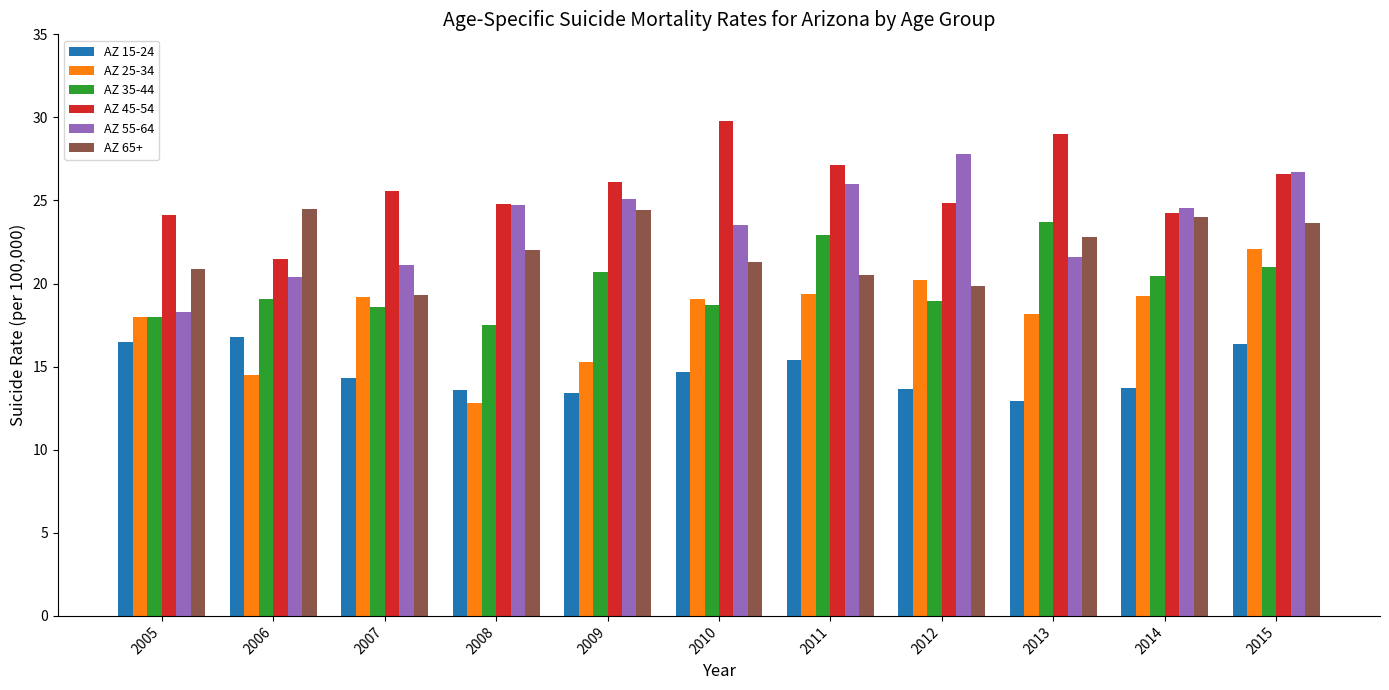

The value of AZ 35-44 at 2008 is 31.1. True or false?

False